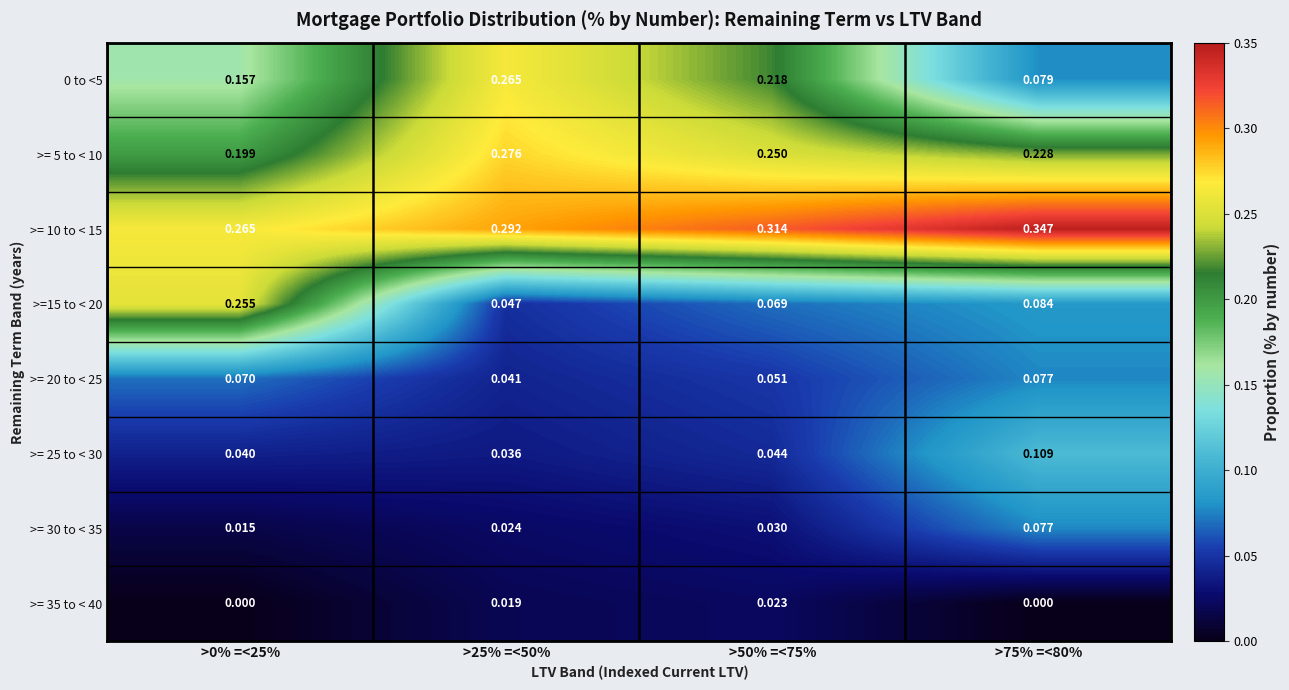

Is the value of >= 10 to < 15 at >50% =<75% greater than the value of >= 5 to < 10 at >75% =<80%?

Yes